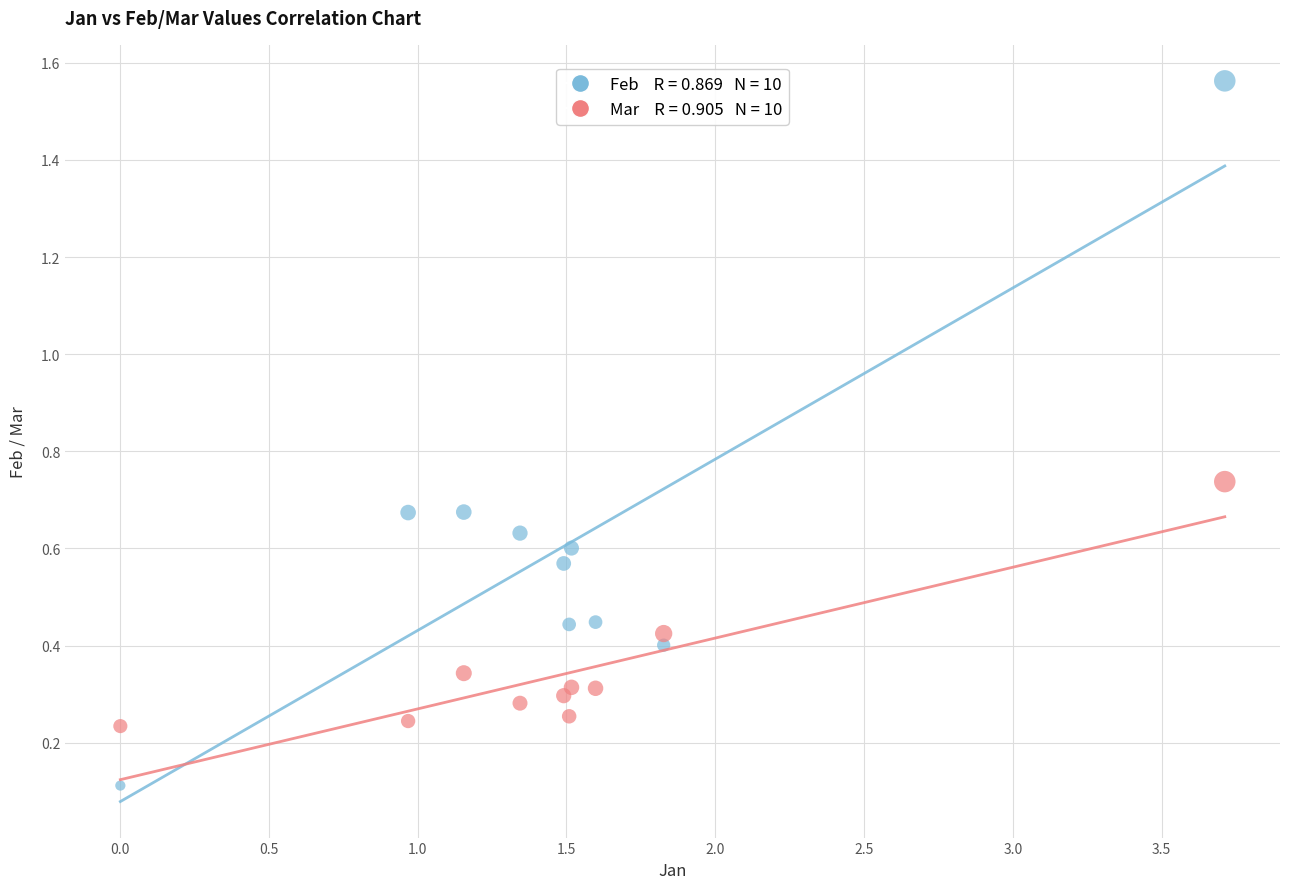

Across all data points, what is the range of X values (max minus min)?

3.7